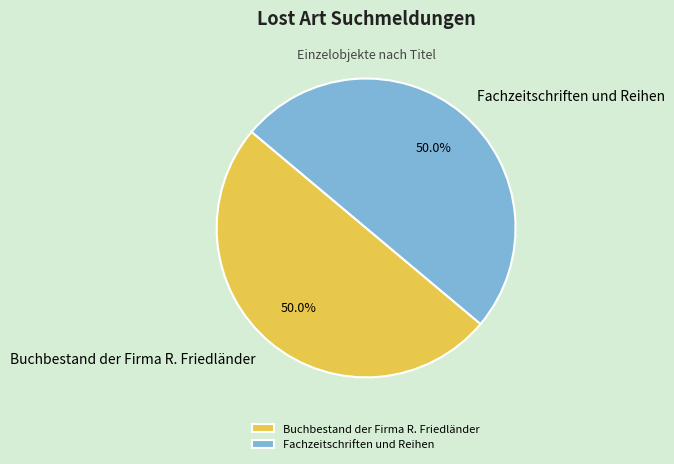

Approximately how many times larger is the value at Fachzeitschriften und Reihen compared to Buchbestand der Firma R. Friedländer?

1.0